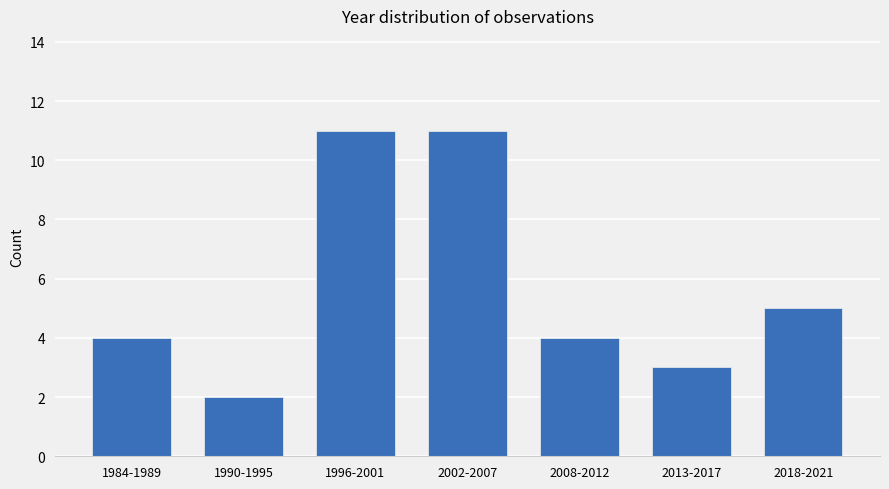

Reading left to right, what are all the values shown in this chart?

4	2	11	11	4	3	5